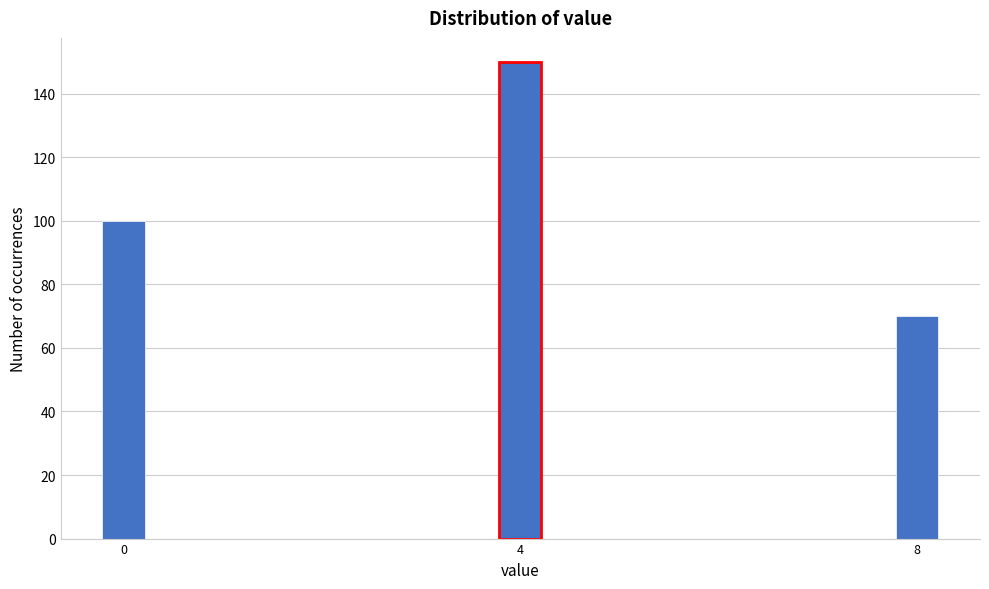

Reading left to right, list all the values displayed in this chart.

100	150	70